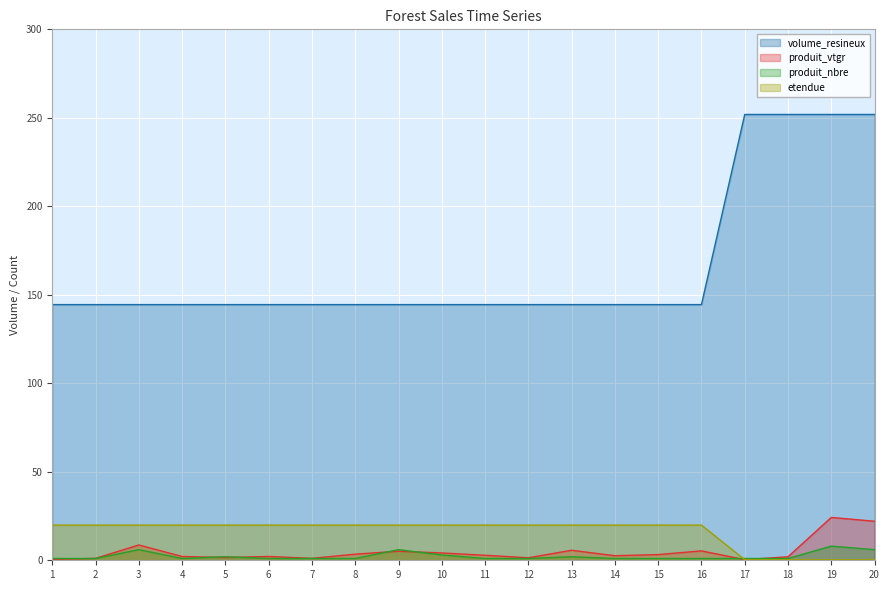

What value does the etendue series have at 12?

19.9